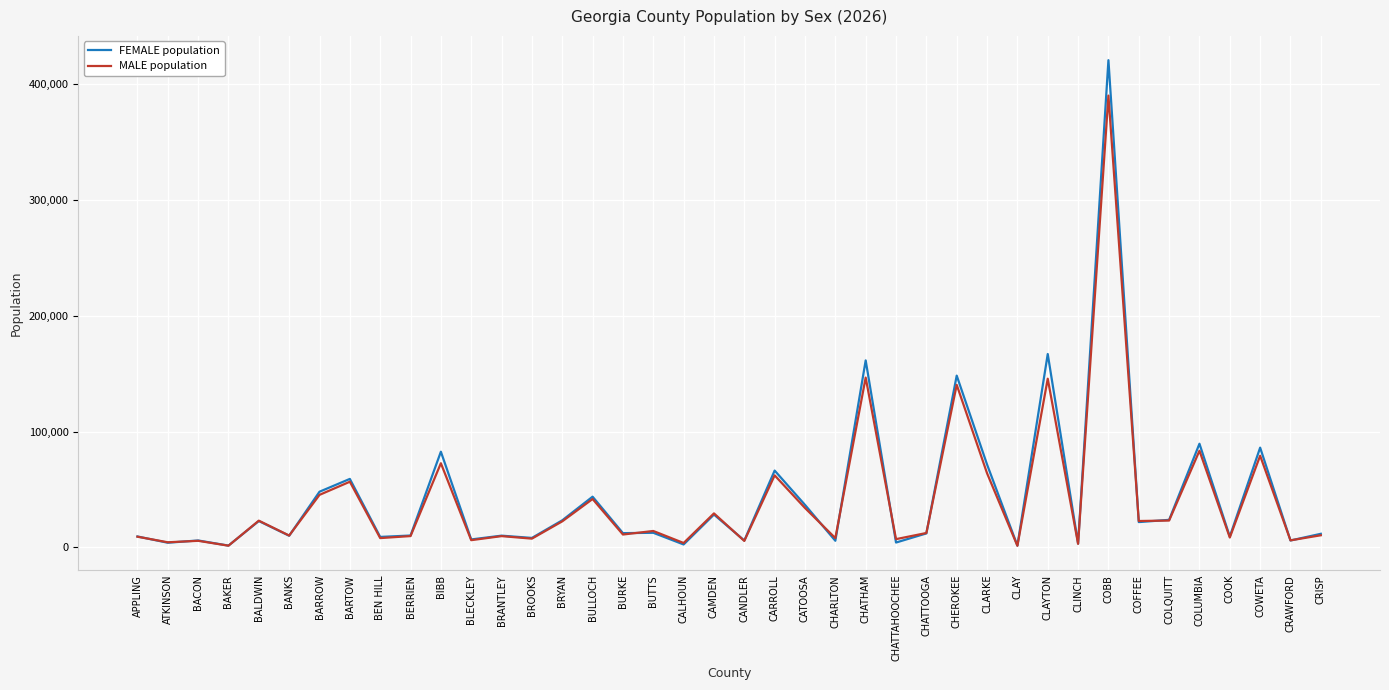

How many lines are shown in the chart?

2